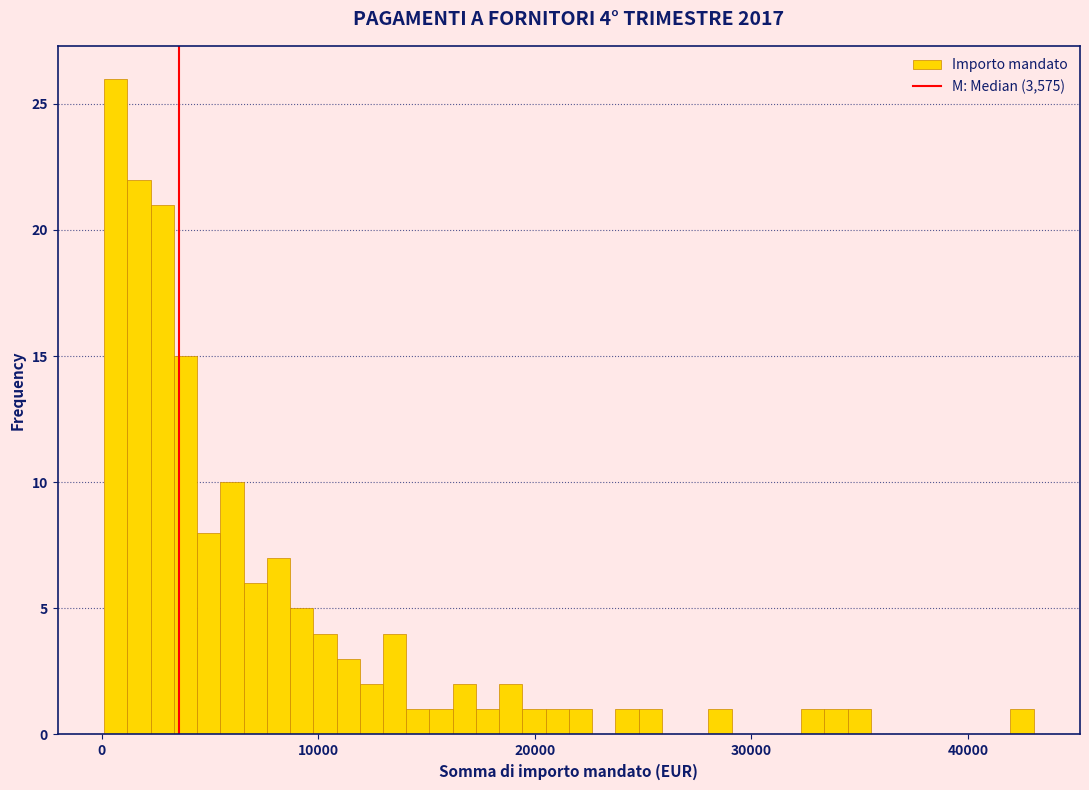

Around what value on the x-axis is the tallest bar? Give the approximate position of its centre, as read against the axis.

1000